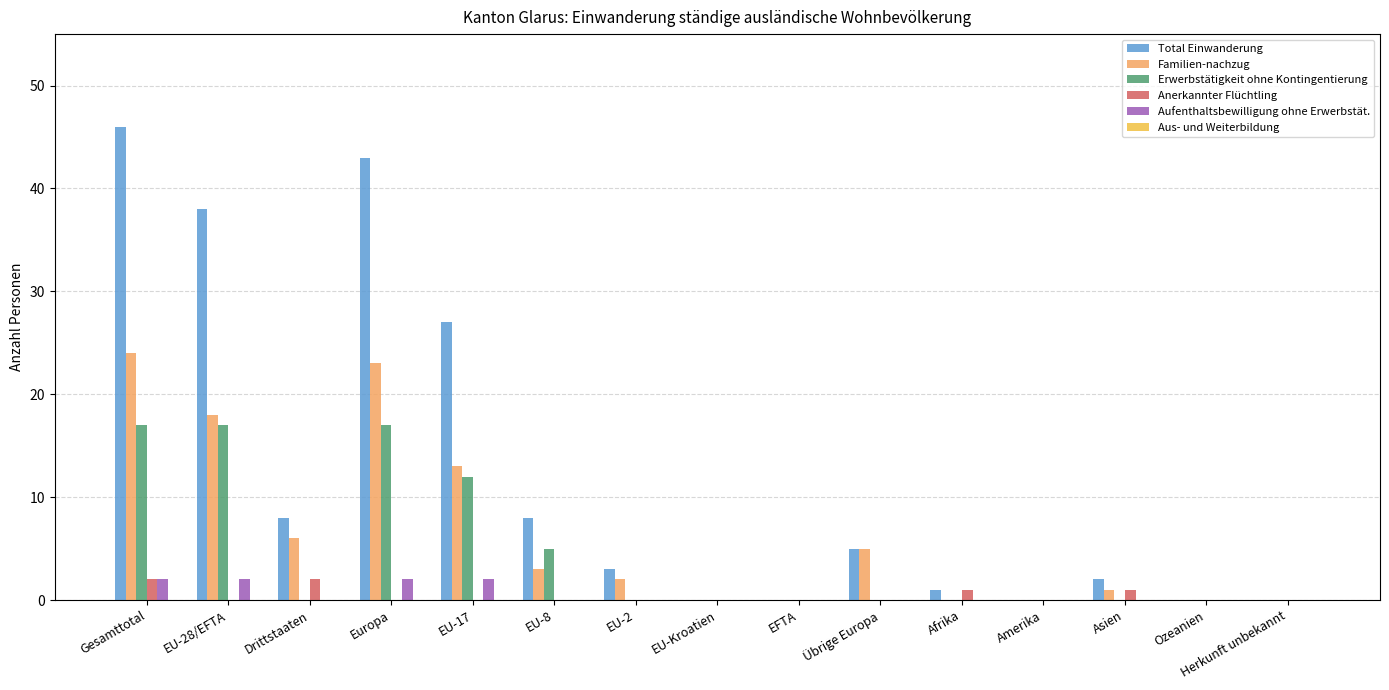

What is the total value across all series at Gesamttotal?

91